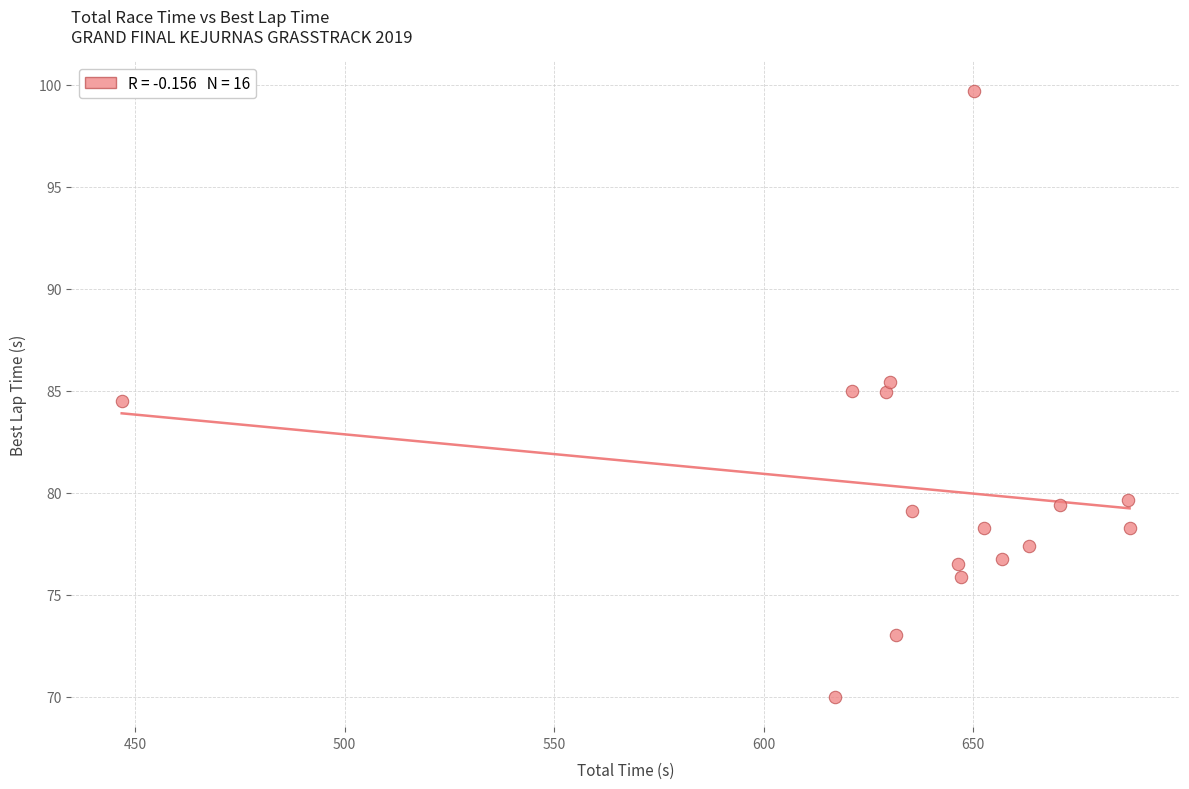

What Y value in the scatter plot is closest to 84?

84.5